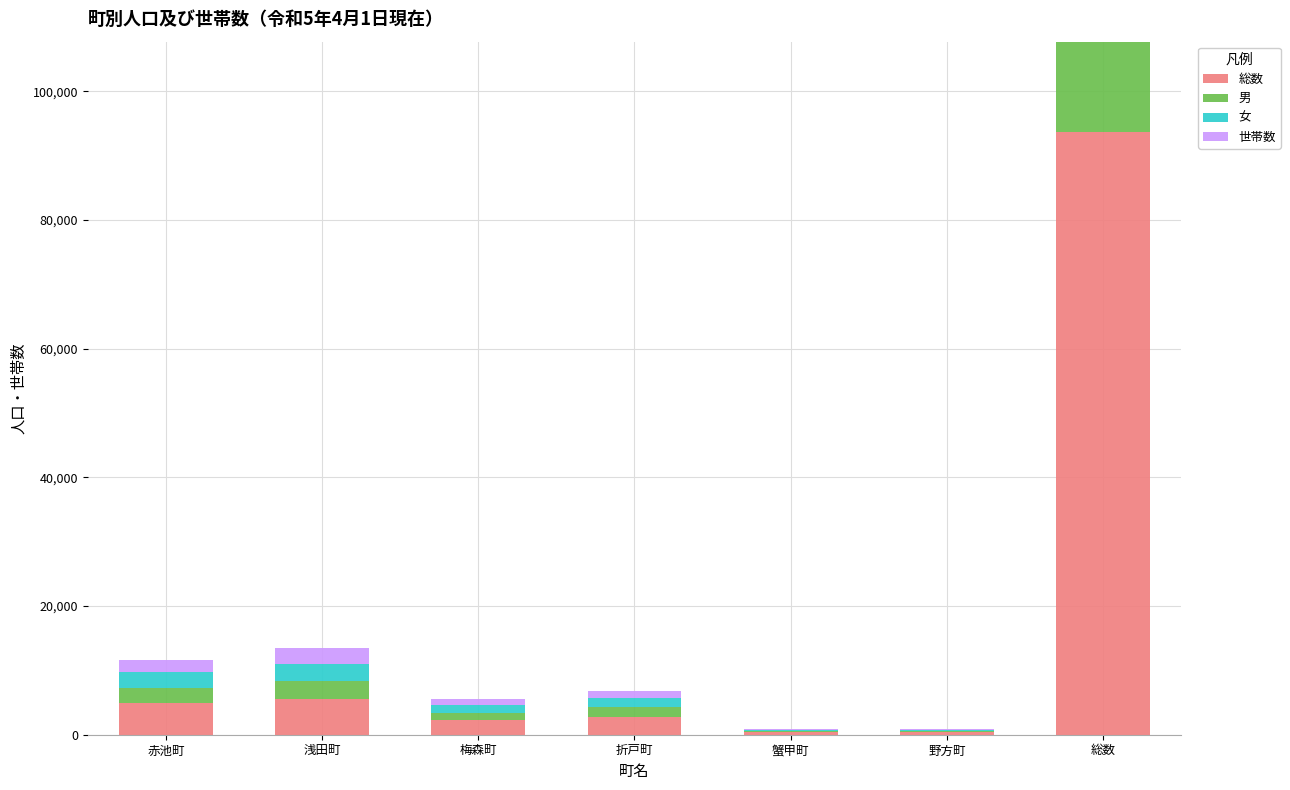

What is the value of the 男 bar at the 6th from the left?

188